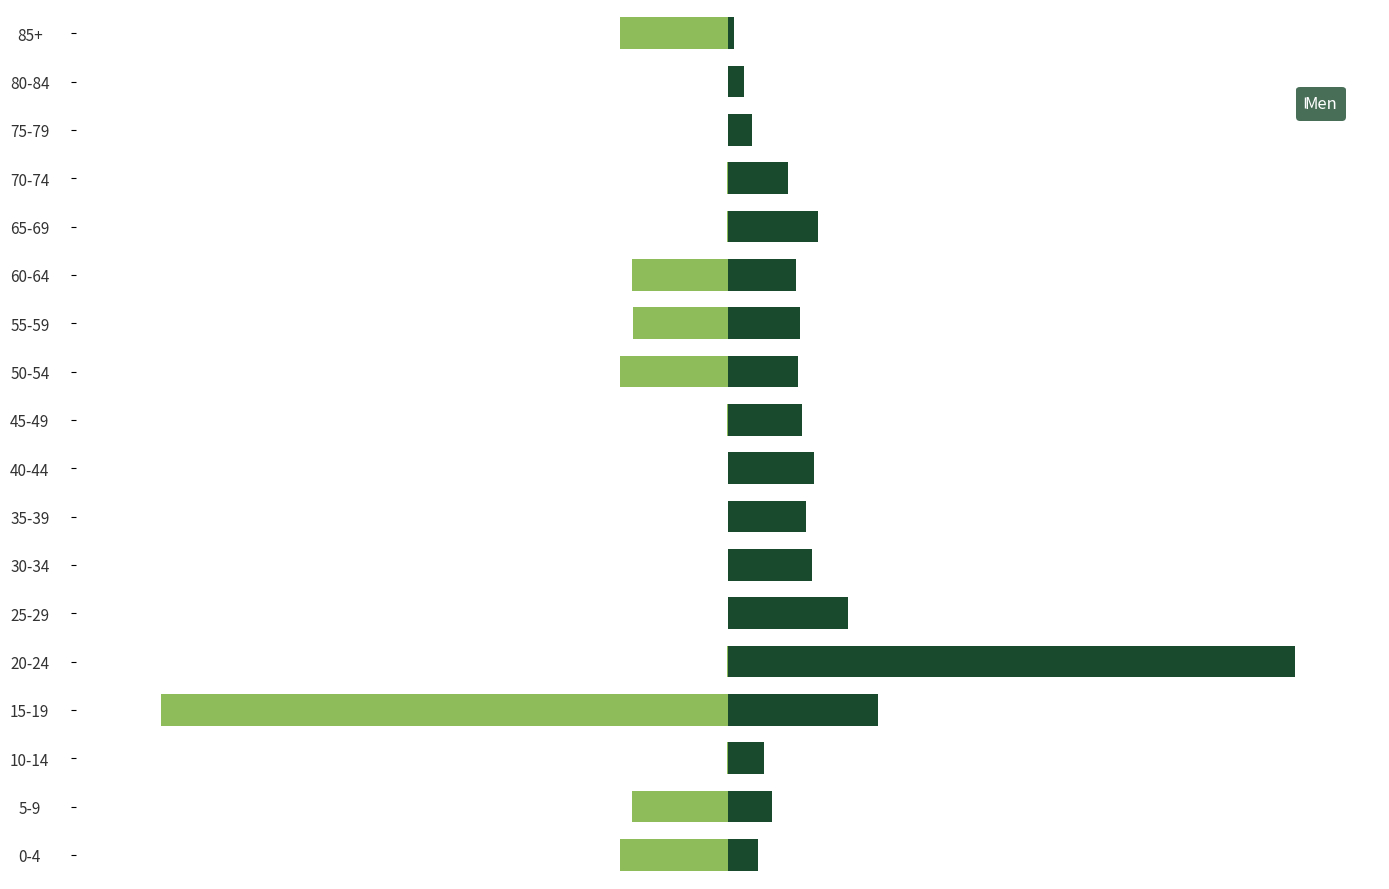

Which series has the widest spread of values?

Women